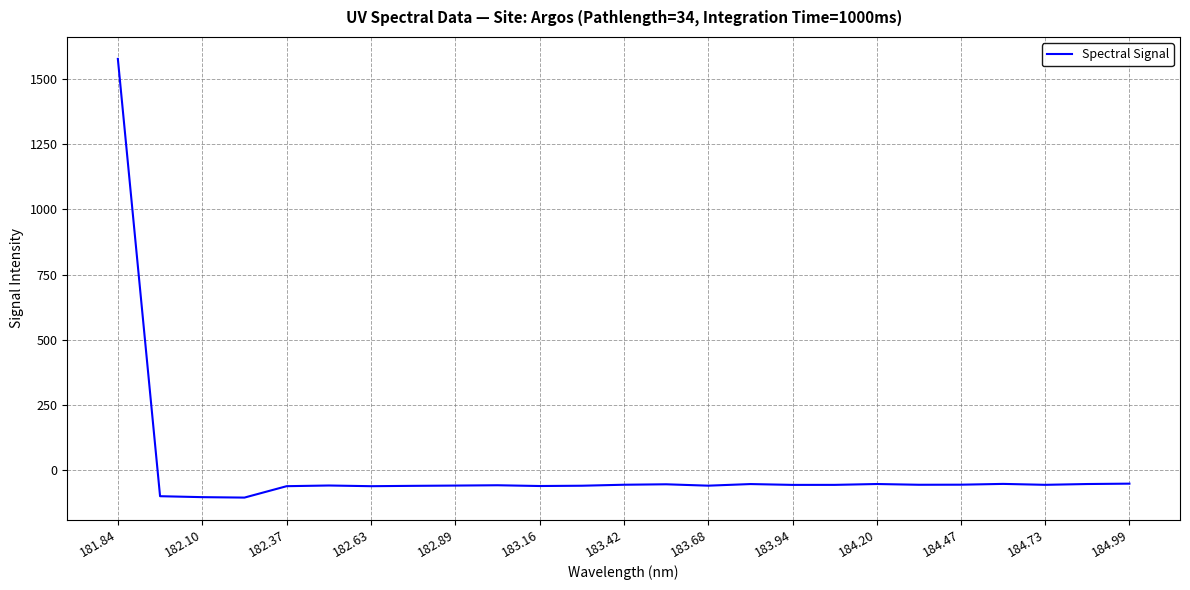

What is the maximum value shown in the chart?

1576.8